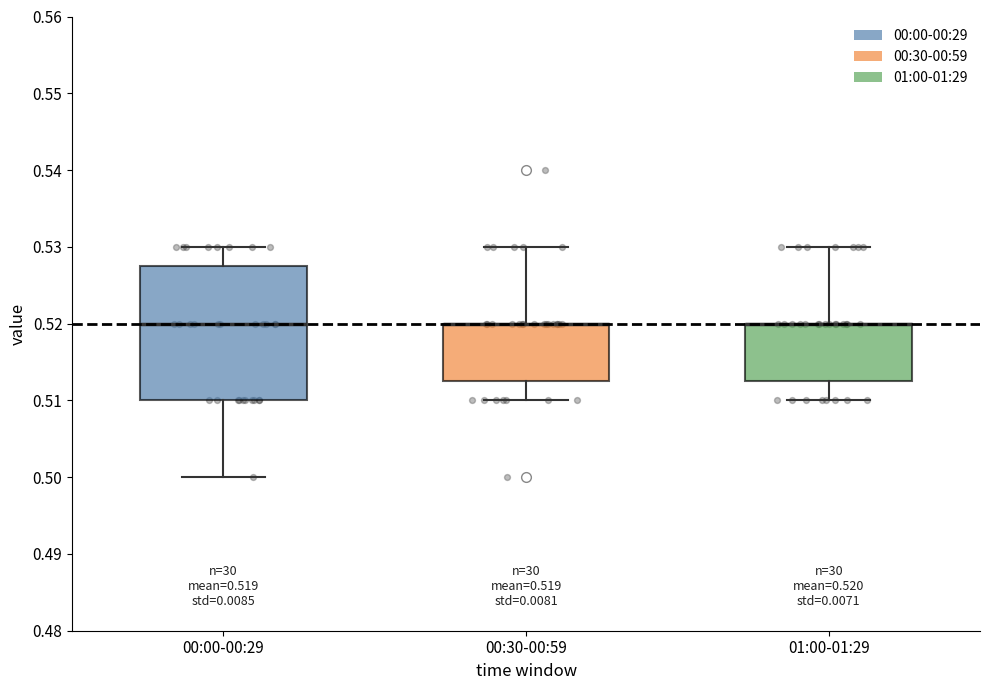

Which box is the tallest, from its lower edge to its upper edge?

00:00-00:29